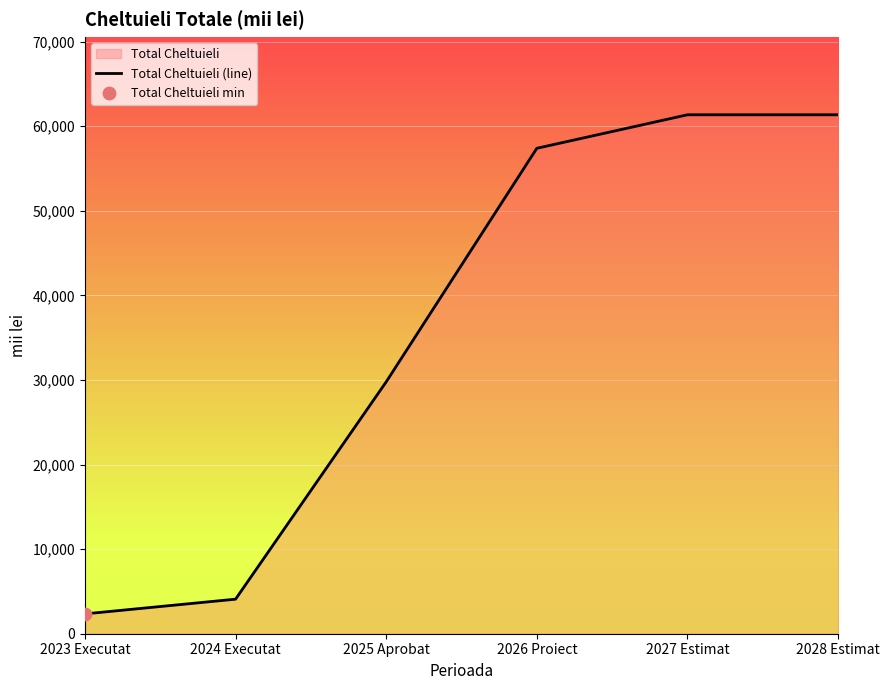

Between 2024 Executat and 2026 Proiect, which is larger?

2026 Proiect